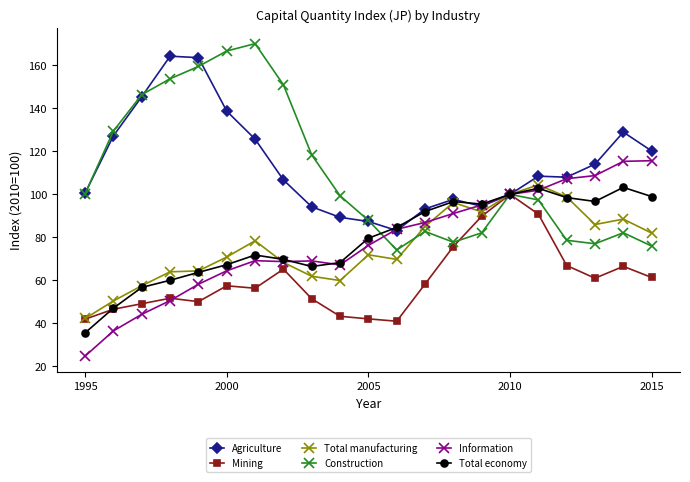

What is the maximum value shown in the chart?

170.1